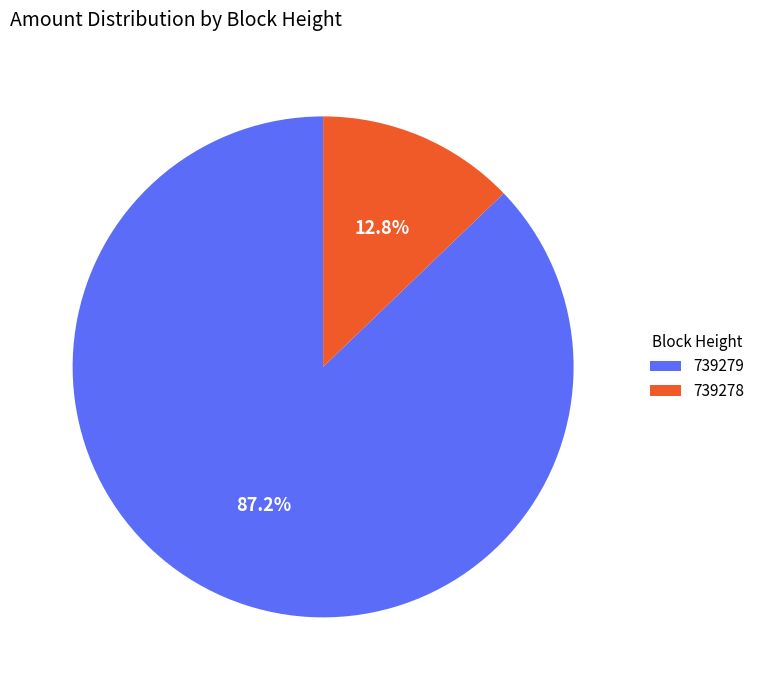

True or false: 739278 accounts for 13% of the total.

True